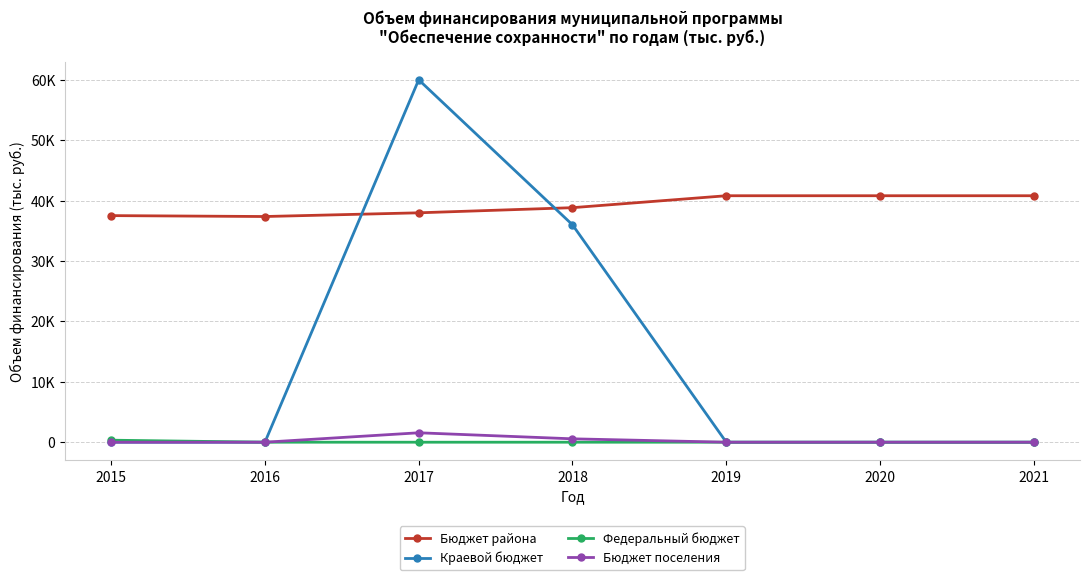

True or false: Бюджет поселения and Федеральный бюджет intersect in this chart.

False